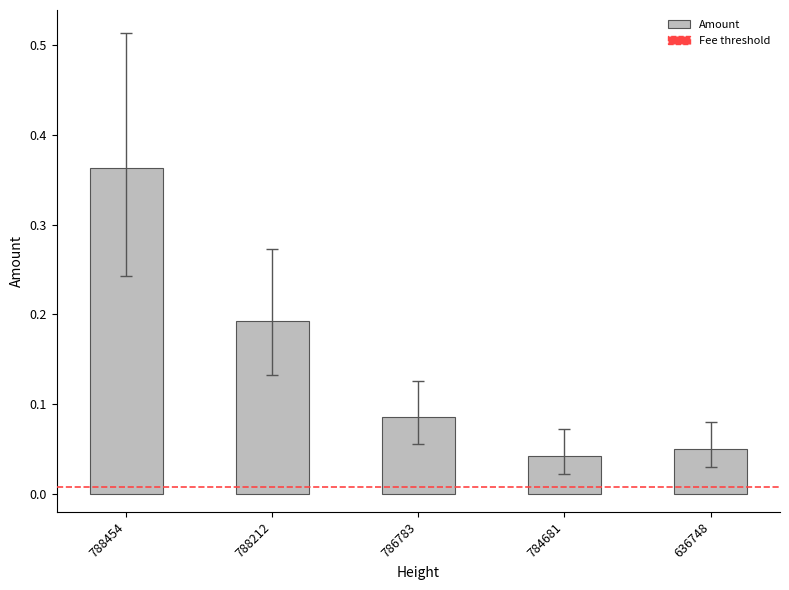

Which has a higher value, 788212 or 788454?

788454